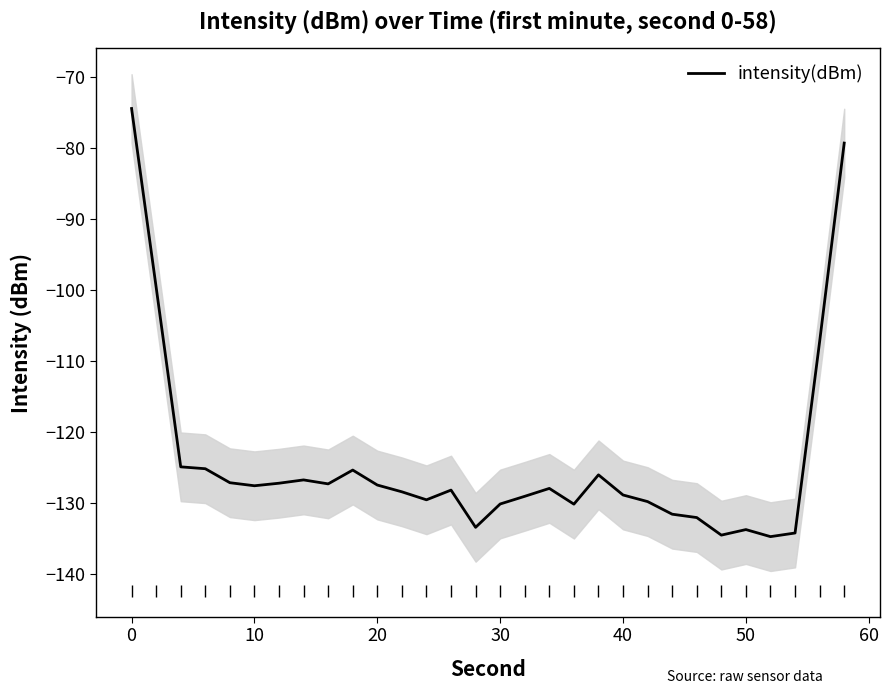

What is the minimum value for intensity(dBm)?

-134.8